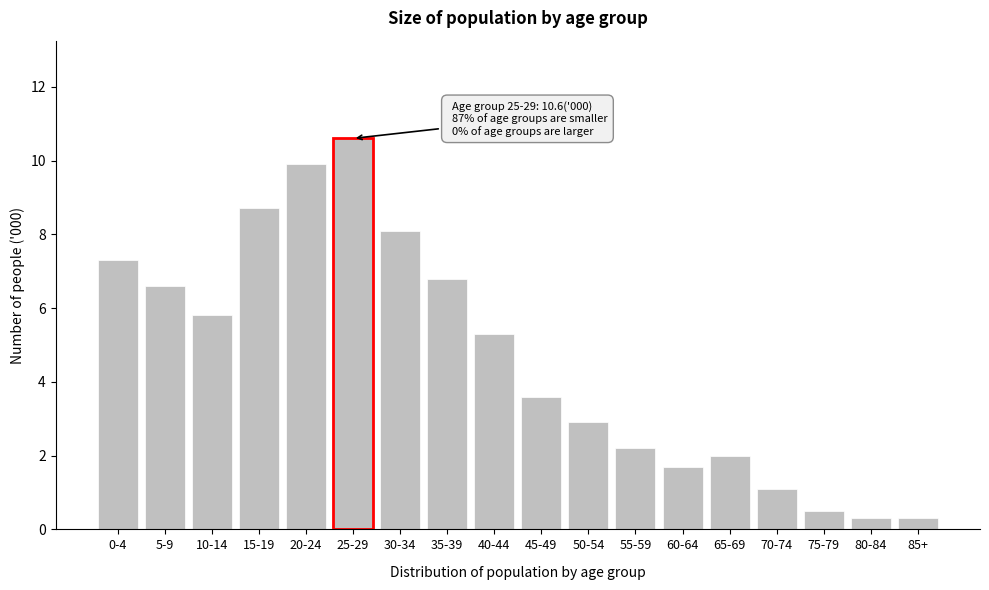

Reading right to left, what are all the values shown in this chart?

85+=0.3	80-84=0.3	75-79=0.5	70-74=1.1	65-69=2.0	60-64=1.7	55-59=2.2	50-54=2.9	45-49=3.6	40-44=5.3	35-39=6.8	30-34=8.1	25-29=10.6	20-24=9.9	15-19=8.7	10-14=5.8	5-9=6.6	0-4=7.3